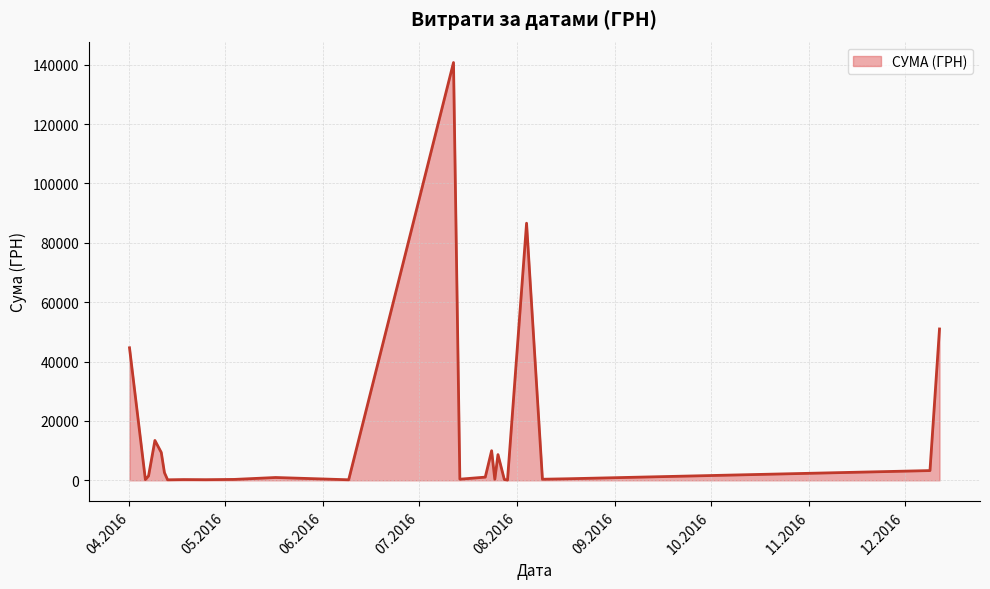

What is the maximum value shown in the chart?

140706.2